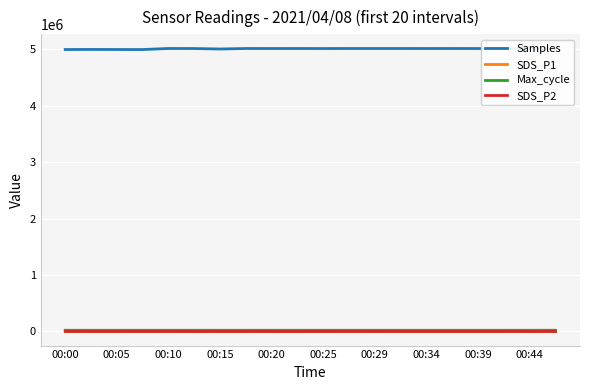

How many categories are shown in the chart?

20